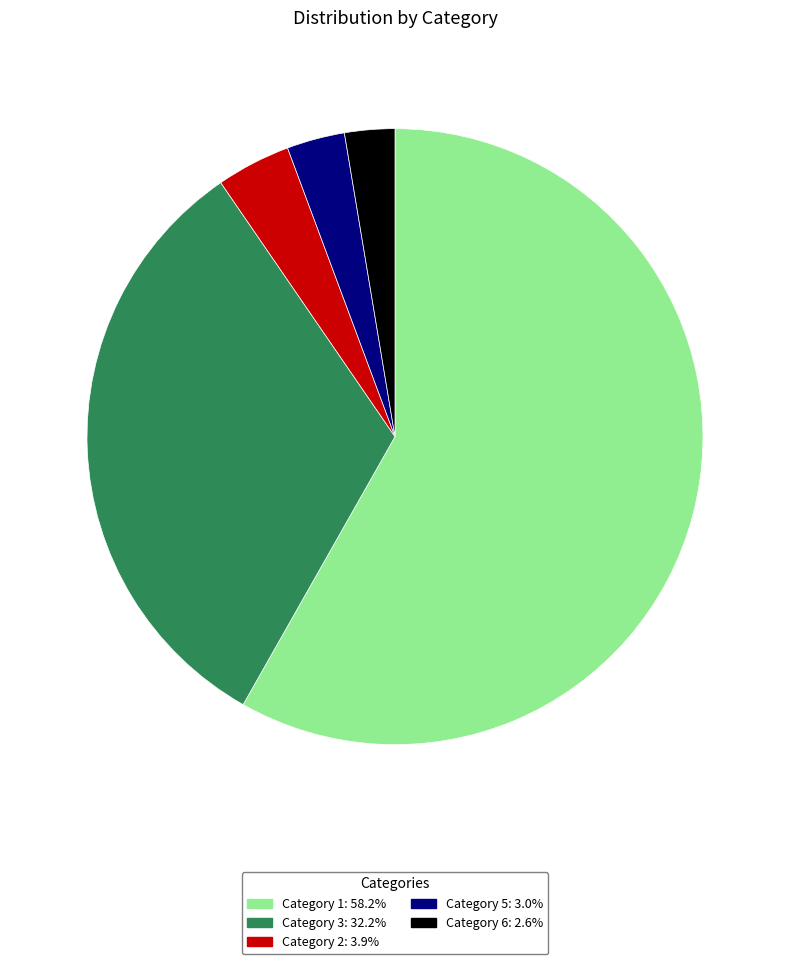

Does any single category account for the majority?

Yes